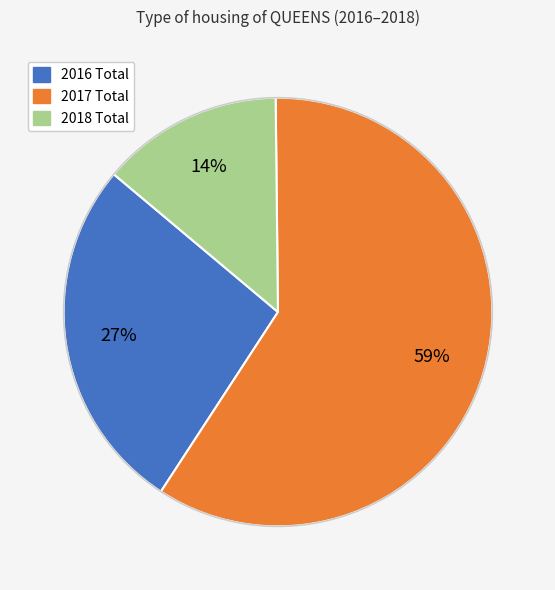

Is there any slice that represents more than half of the pie?

Yes